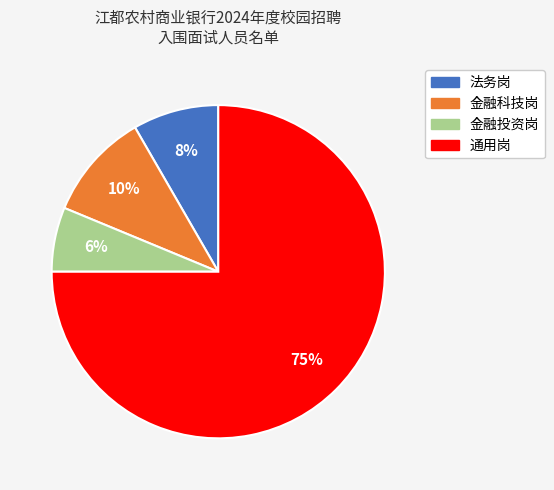

Does 金融科技岗 represent more than half of the total?

No